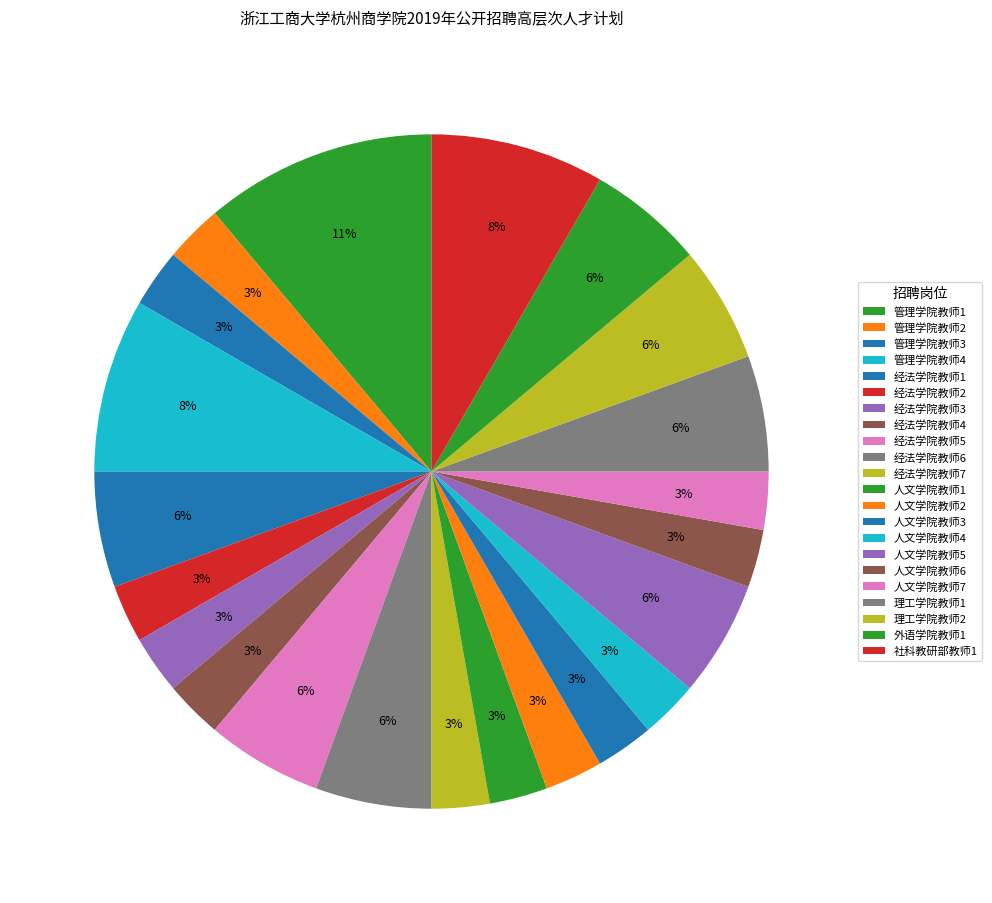

To the nearest percent, what portion does 管理学院教师4 represent?

8%